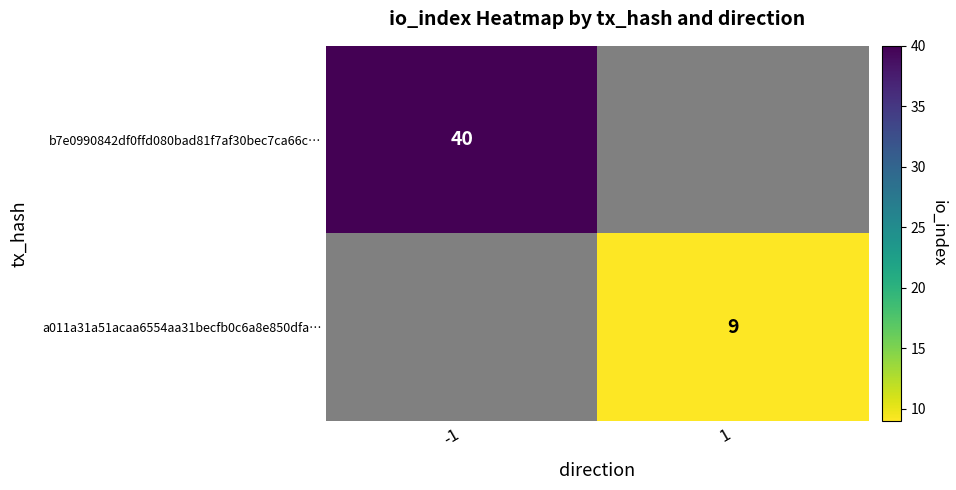

Is the value of a011a31a51acaa6554aa31becfb0c6a8e850dfa… at 1 greater than the value of b7e0990842df0ffd080bad81f7af30bec7ca66c… at -1?

No